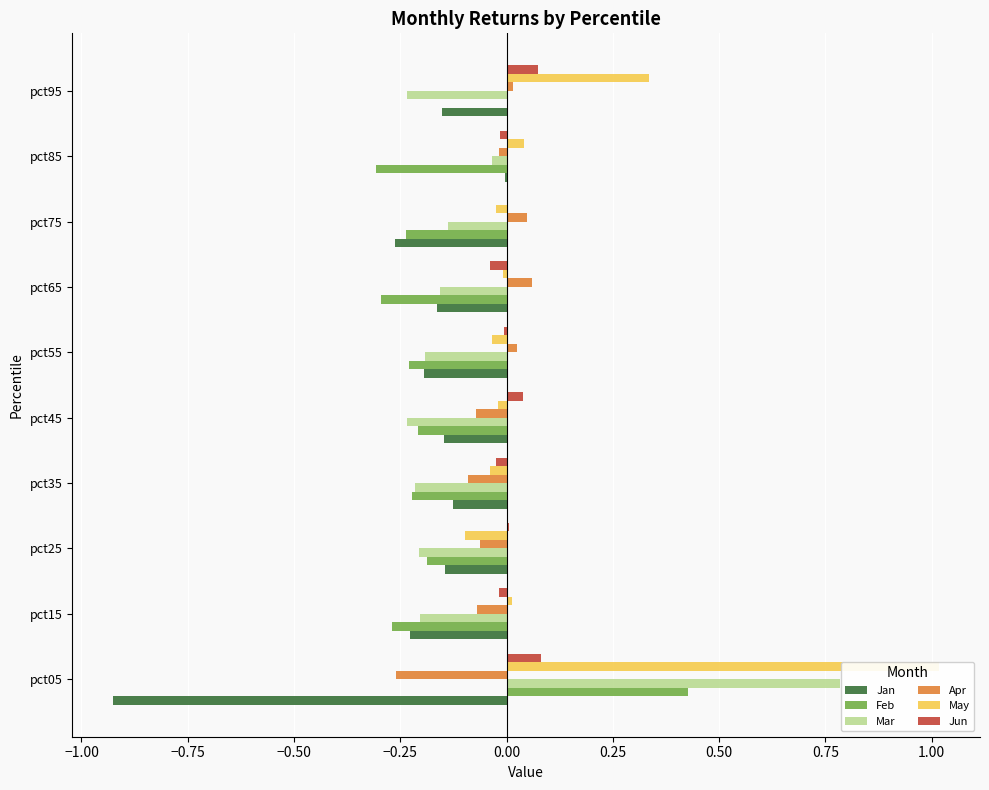

What are all the series names shown in the legend?

Jan, Feb, Mar, Apr, May, Jun